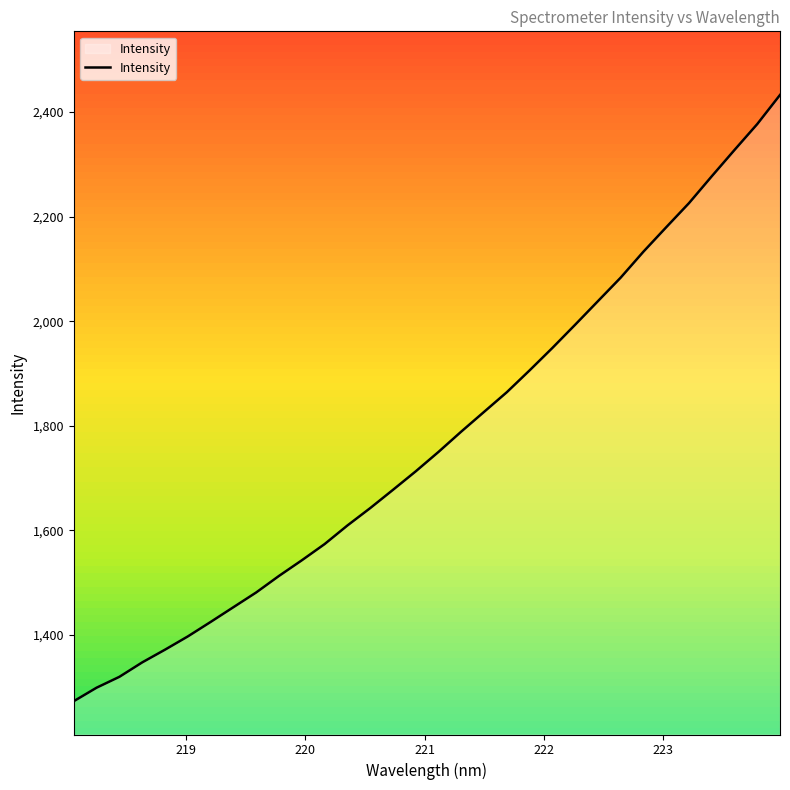

What is the average value?

1774.9